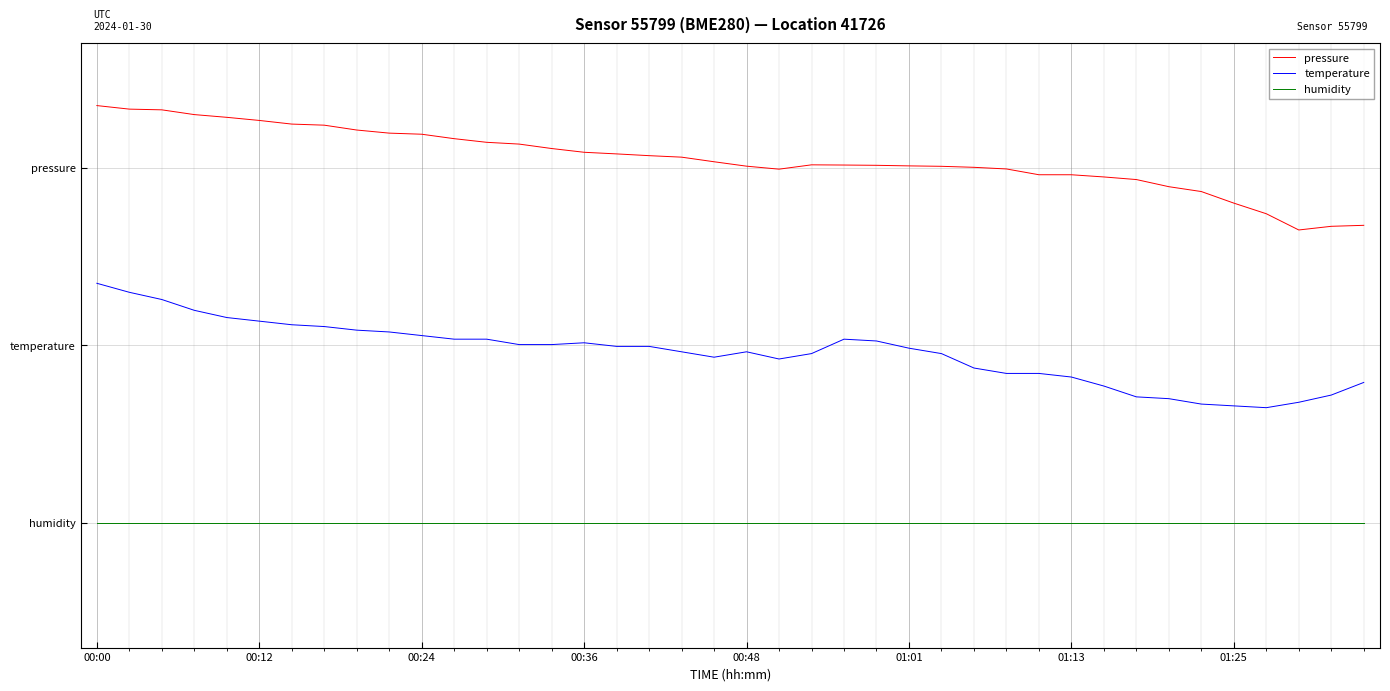

Does the chart display data point markers on the line(s)?

No